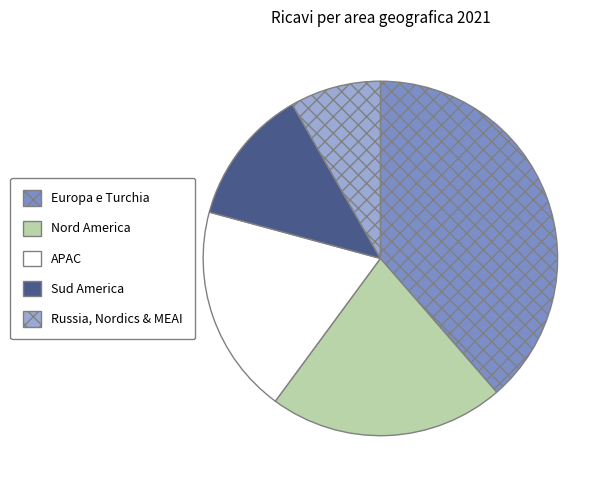

Do APAC and Sud America together represent more than half of the pie?

No